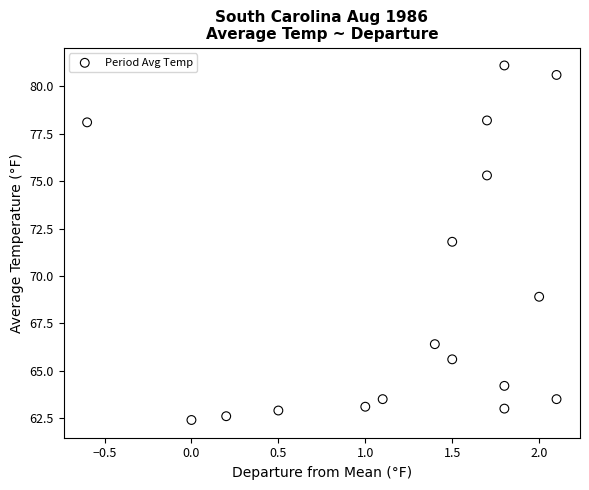

What is the range of X values (max minus min)?

2.7